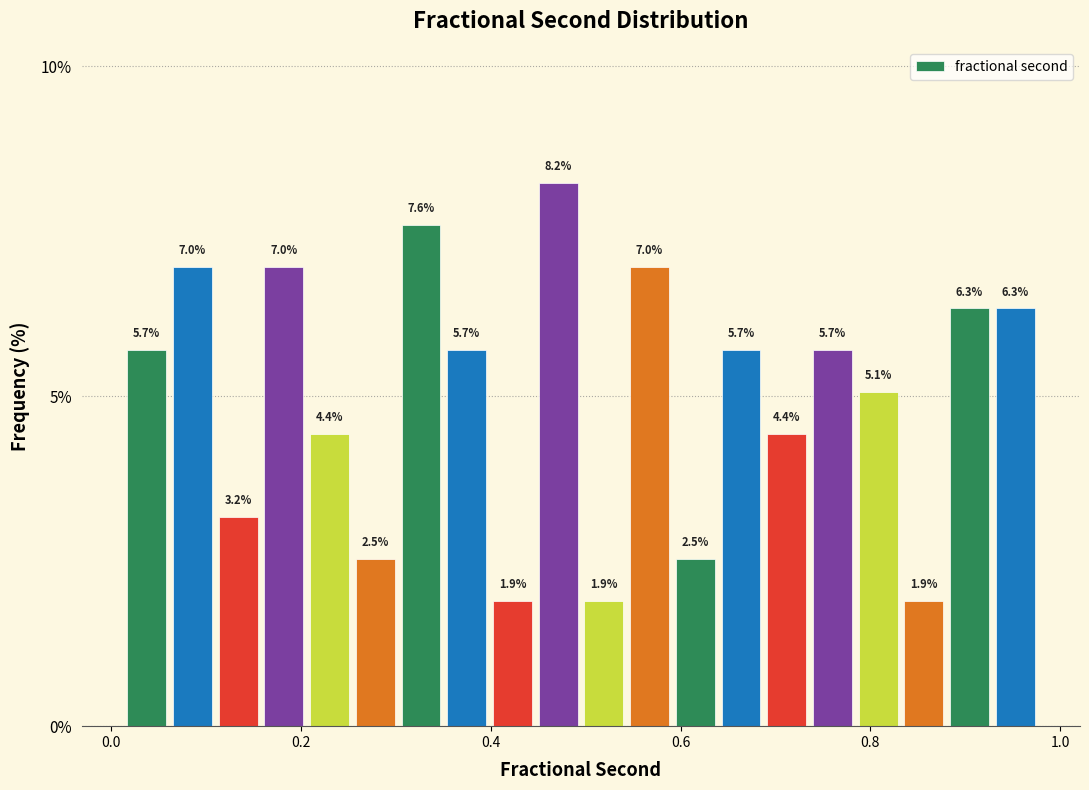

Read against the x-axis, roughly where is the centre of the tallest bar?

0.48